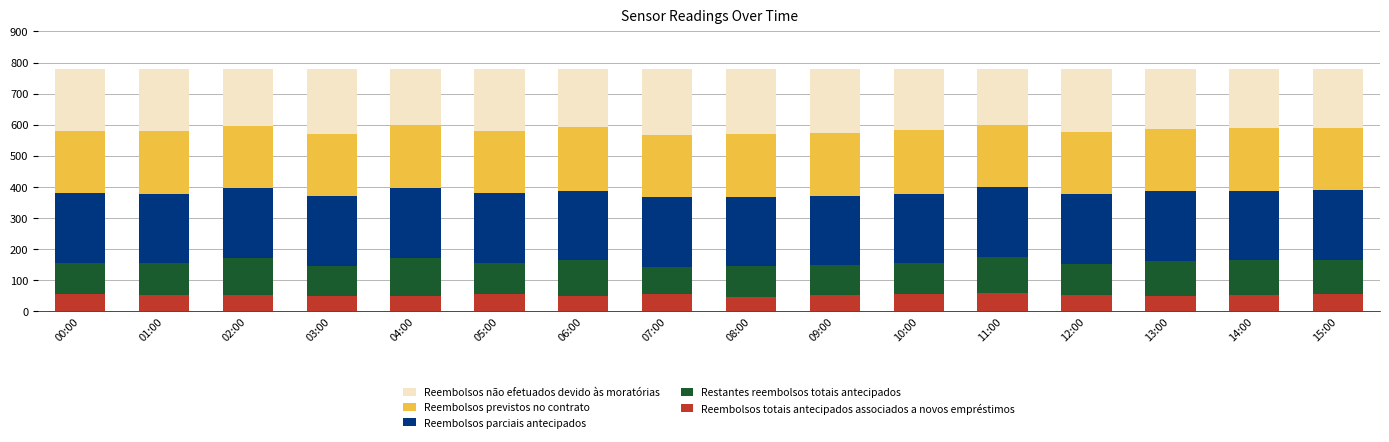

What is the lowest value of the Reembolsos totais antecipados associados a novos empréstimos series?

46.5